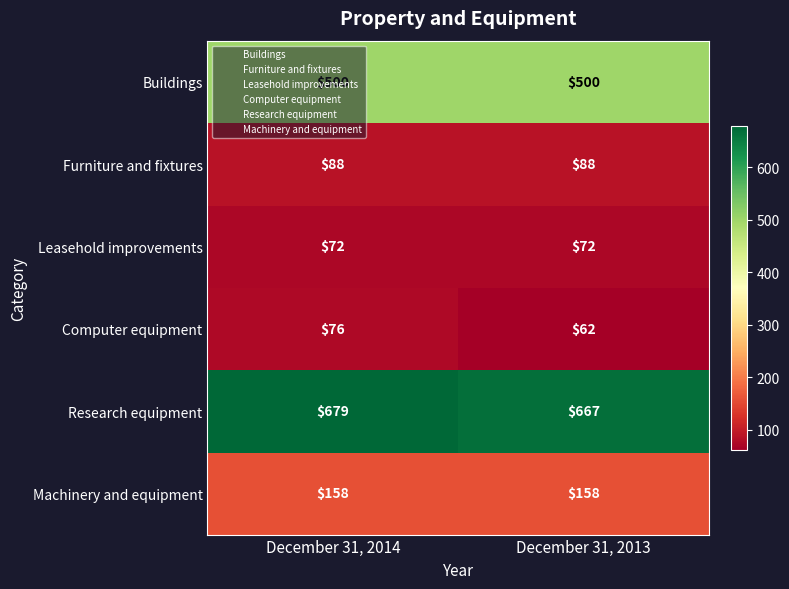

Which series has the largest total across all categories?

Research equipment